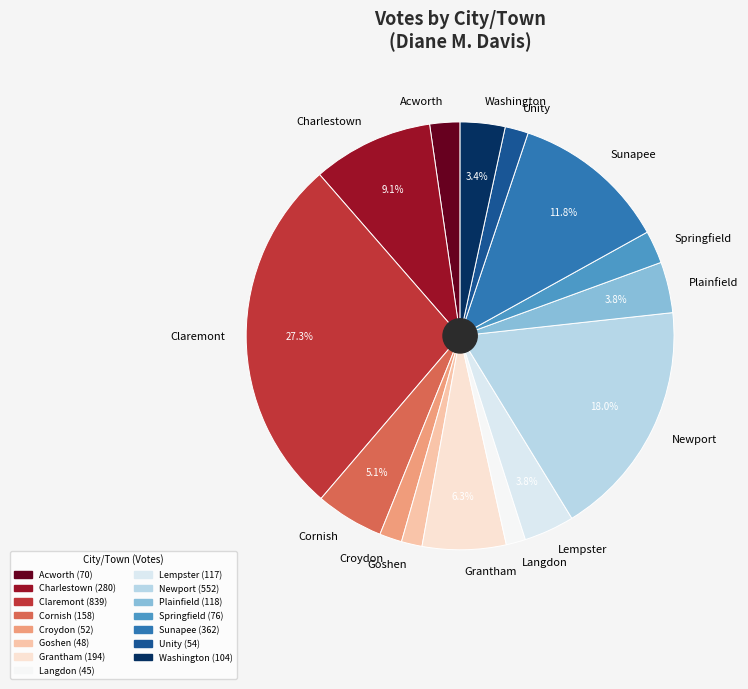

Is the sum of Newport and Springfield greater than half?

No